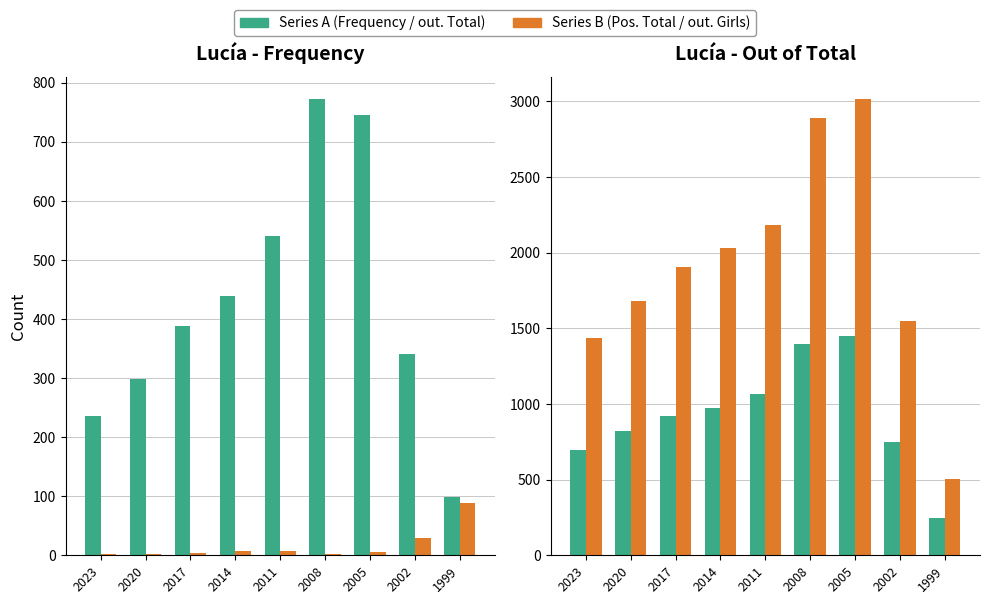

At which category is the sum across all series the highest?

2005